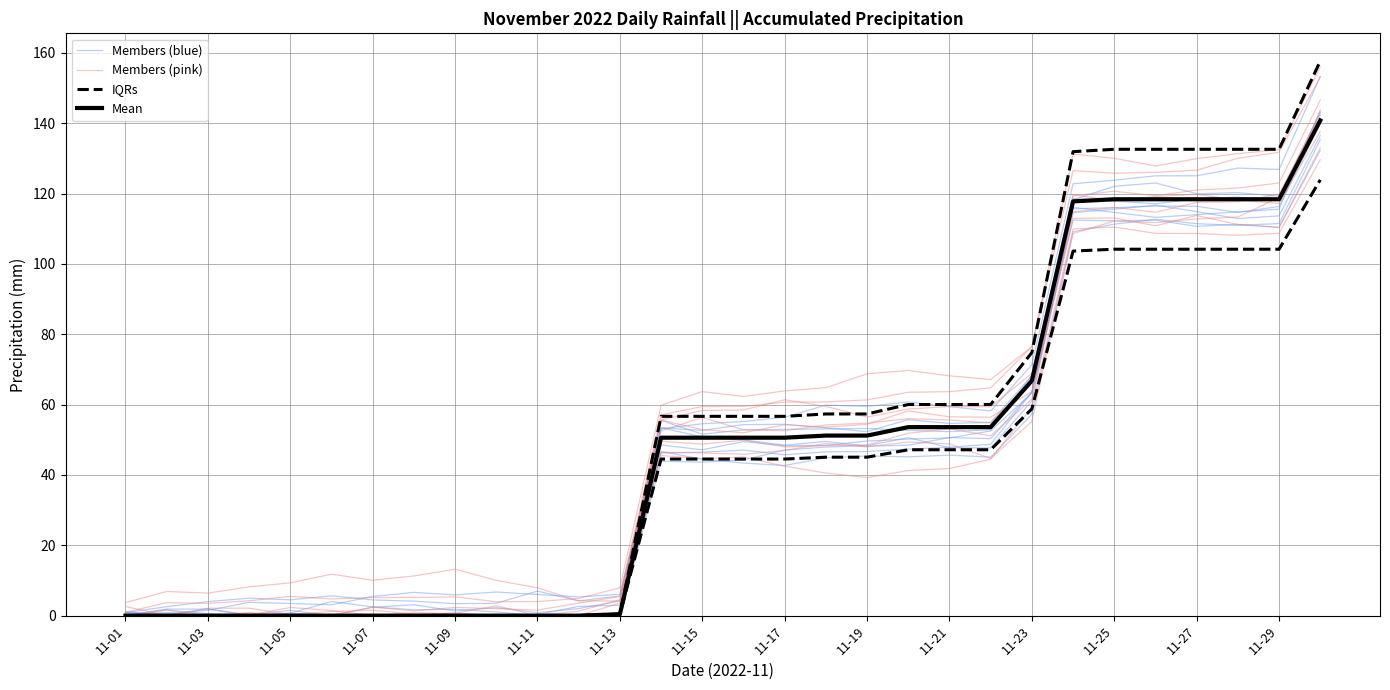

What is the total value across all series at 11-23?

253.0